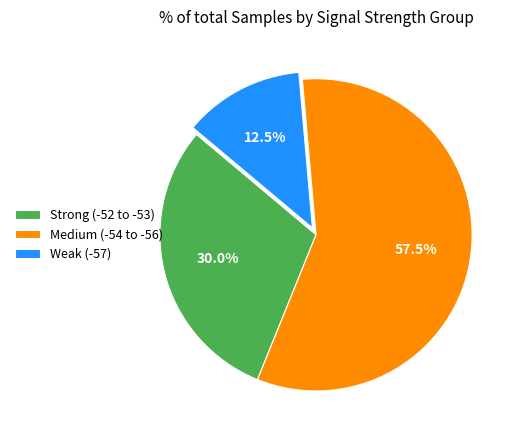

Which has a higher value, Weak (-57) or Strong (-52 to -53)?

Strong (-52 to -53)